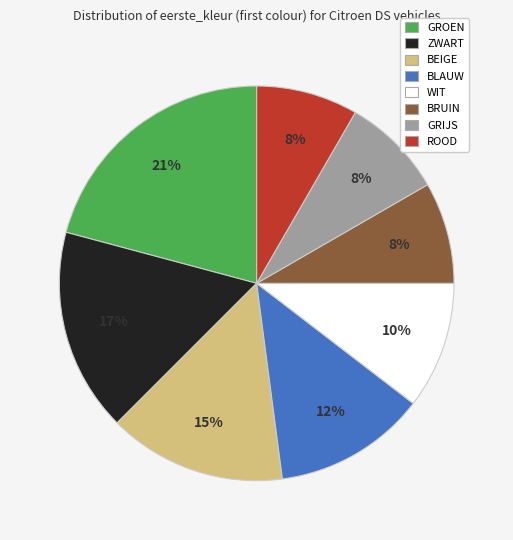

Is the sum of GRIJS and BLAUW greater than half?

No